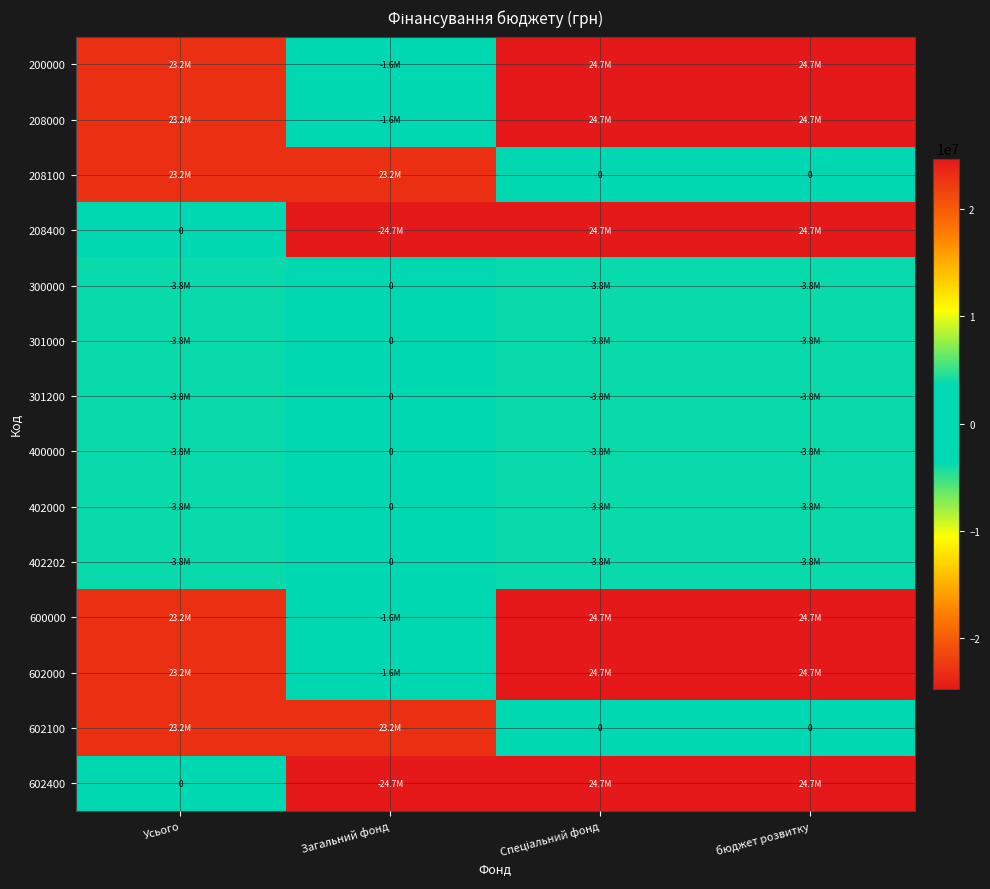

How many categories are shown in the chart?

4